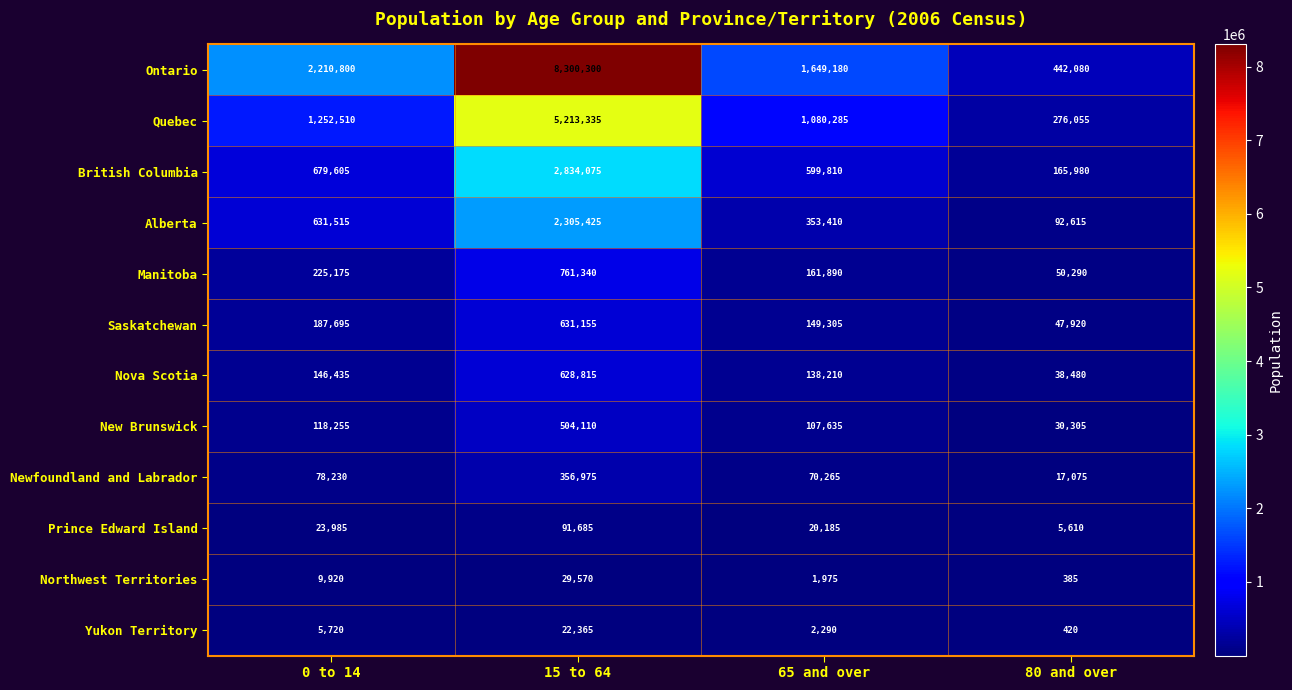

Is it true that New Brunswick equals 174605 at 65 and over?

False